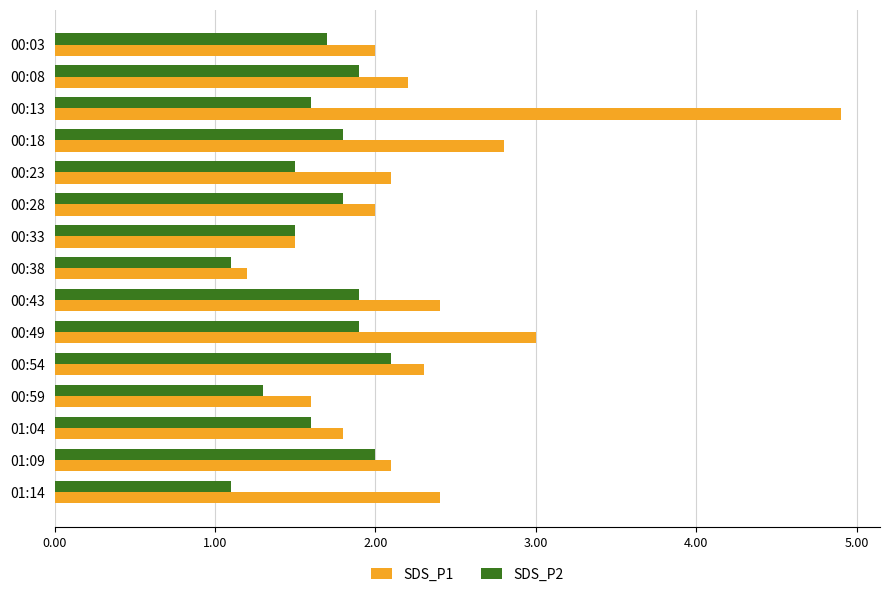

The SDS_P1 series shows 3.4 at 00:08. True or false?

False